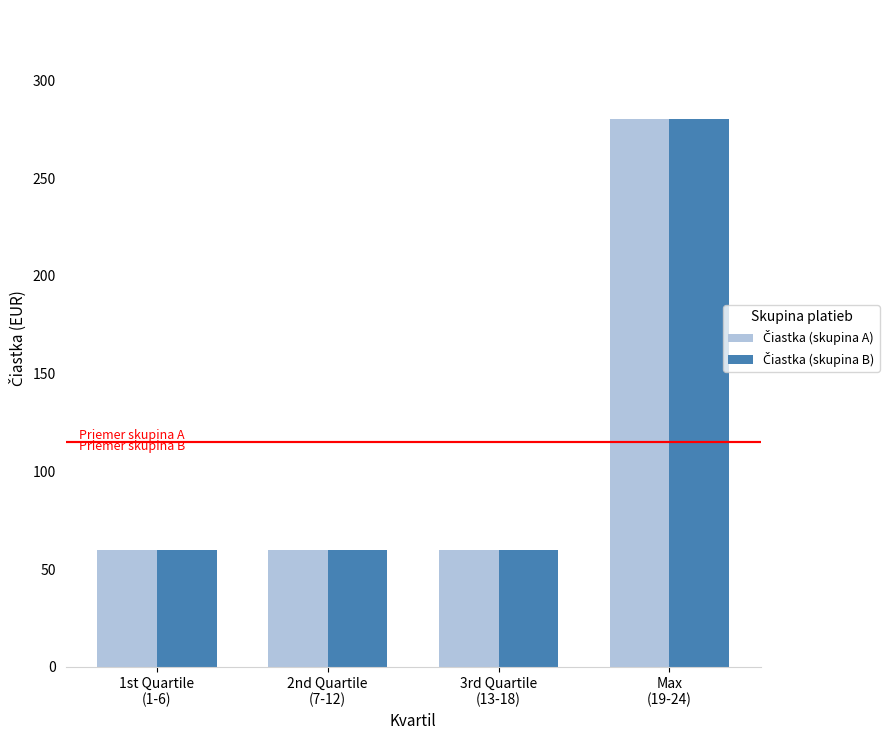

What is the smallest value displayed?

60